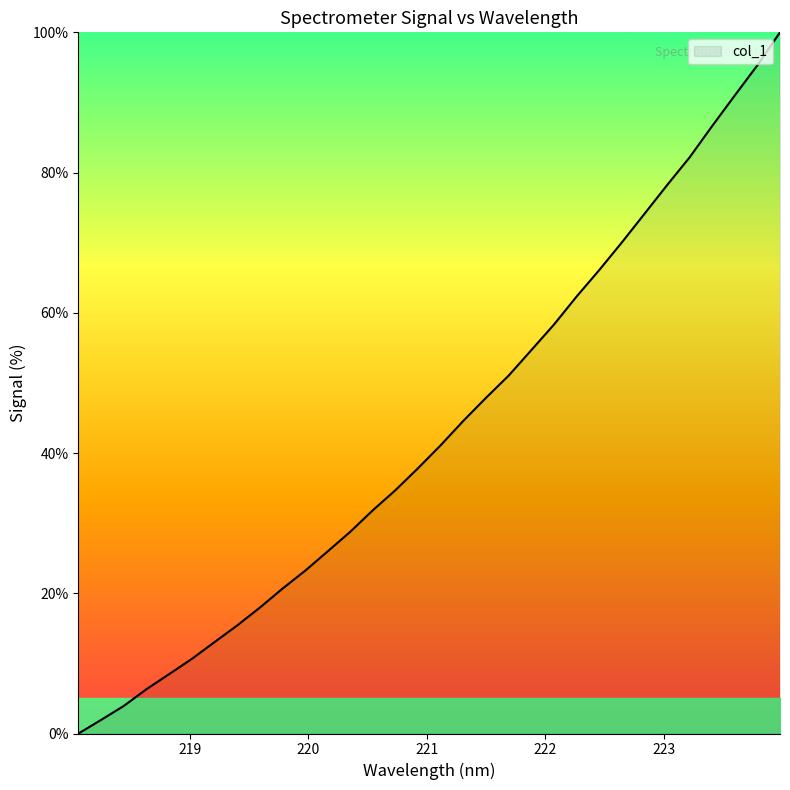

Does the chart display data point markers on the line(s)?

No